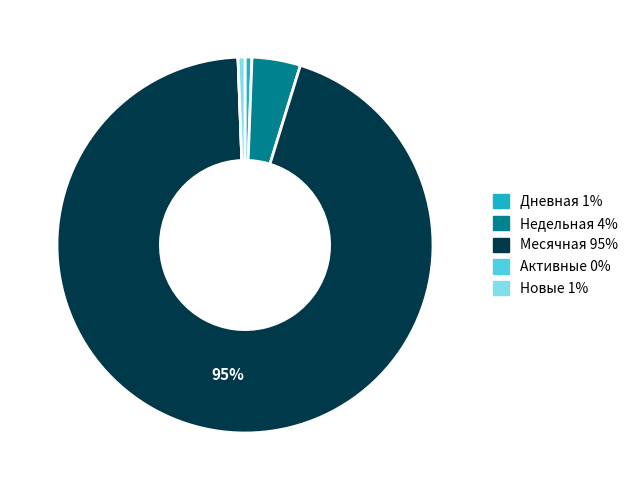

What is the largest slice in the pie chart?

Месячная